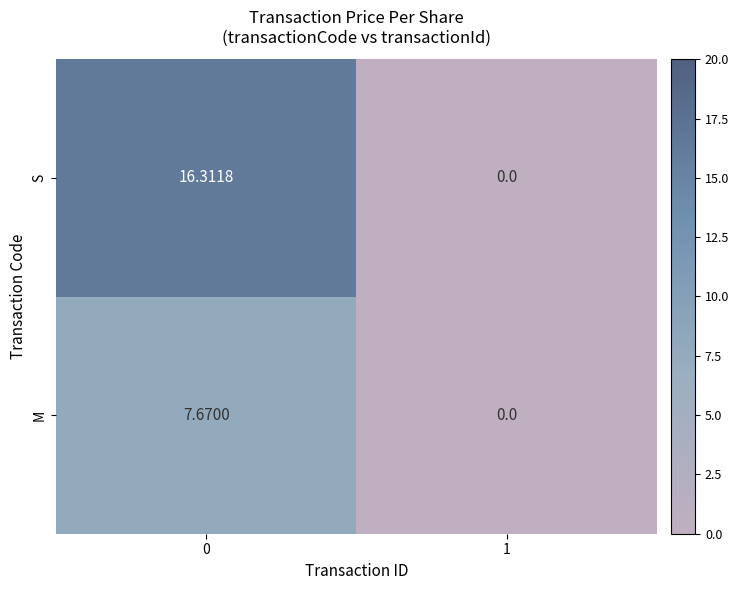

List the series in order of their overall mean, lowest first.

M, S